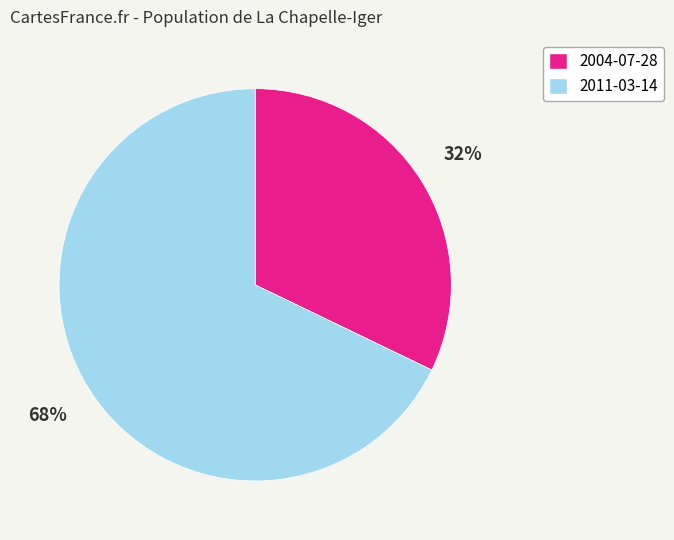

To the nearest percent, what is the difference between the largest and smallest slice percentages?

36%